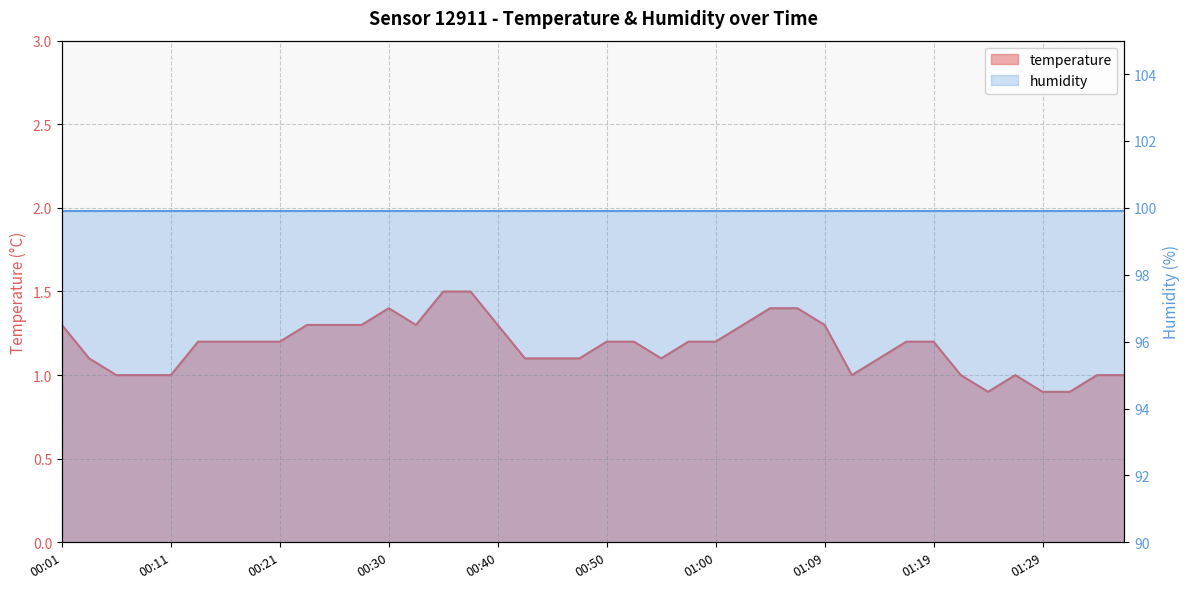

What is the value of the 27th point from the left?

1.4